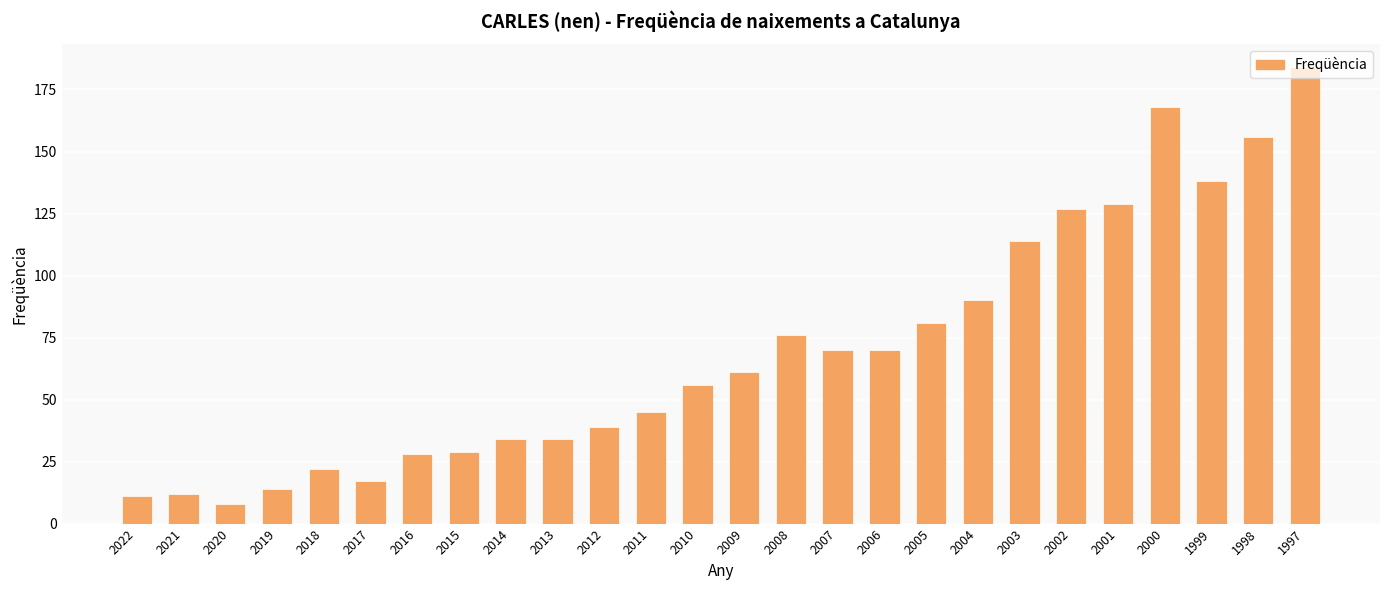

What is the ratio of the value at 2006 to the value at 2009?

1.1